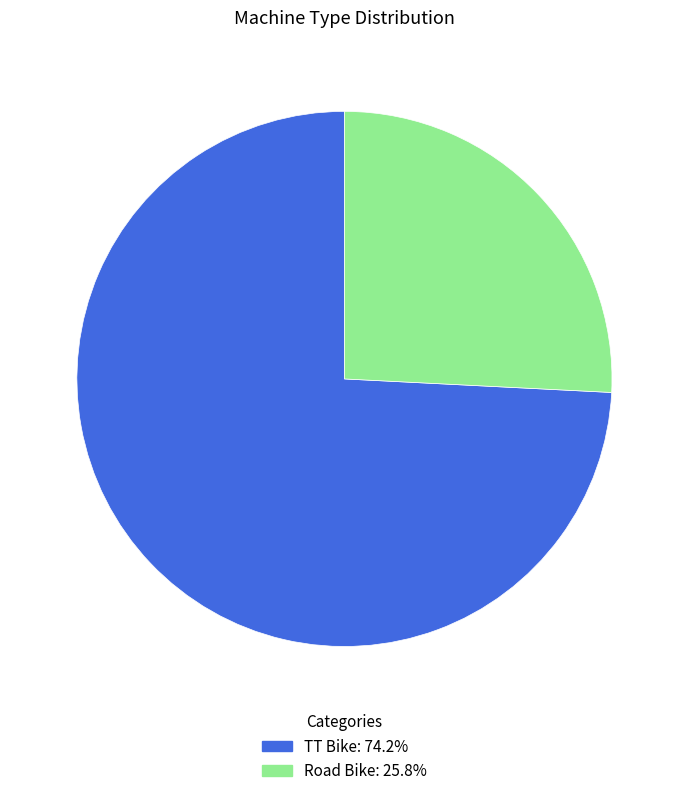

Approximately how many times larger is the value at Road Bike: 25.8% compared to TT Bike: 74.2%?

0.3